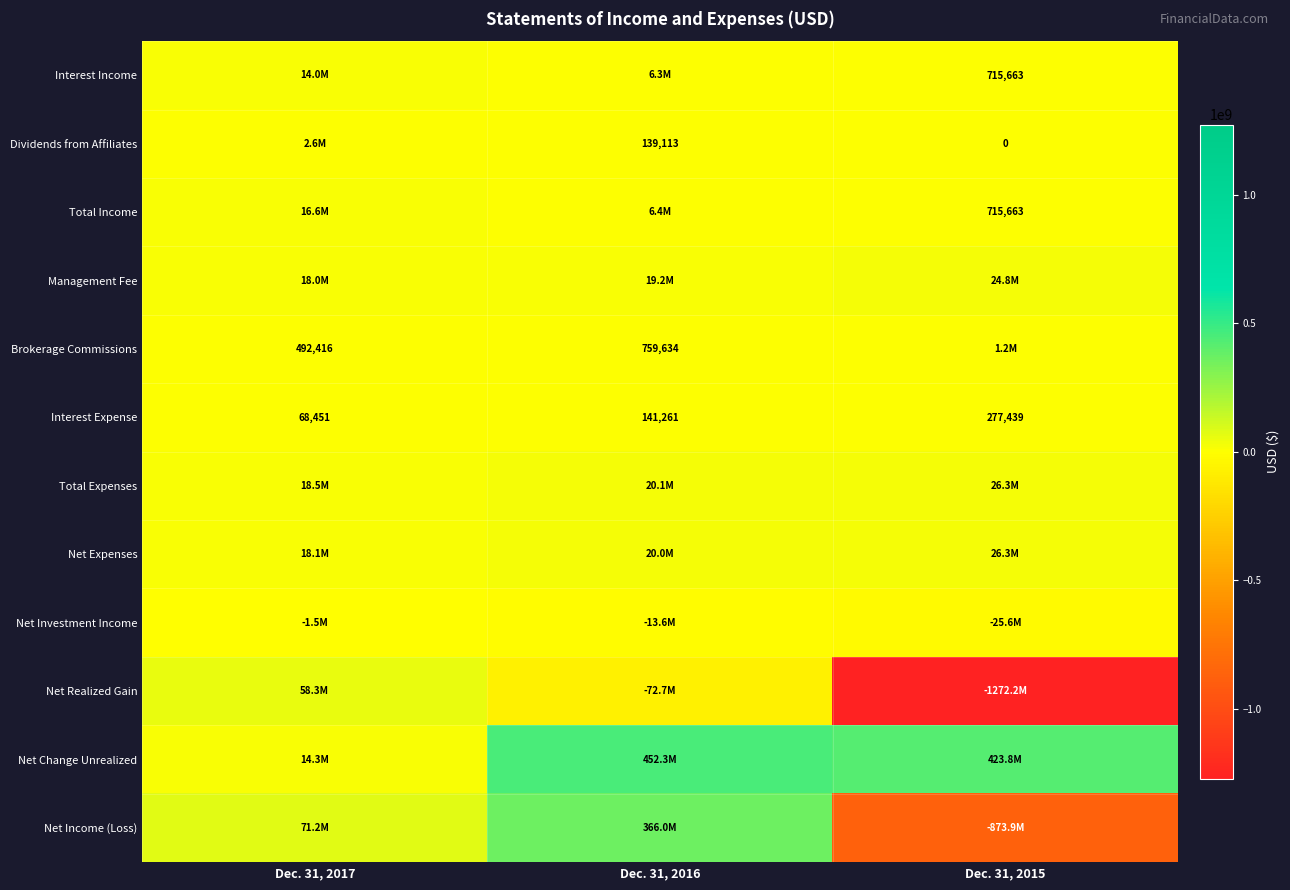

What is the minimum value for Interest Expense?

68451